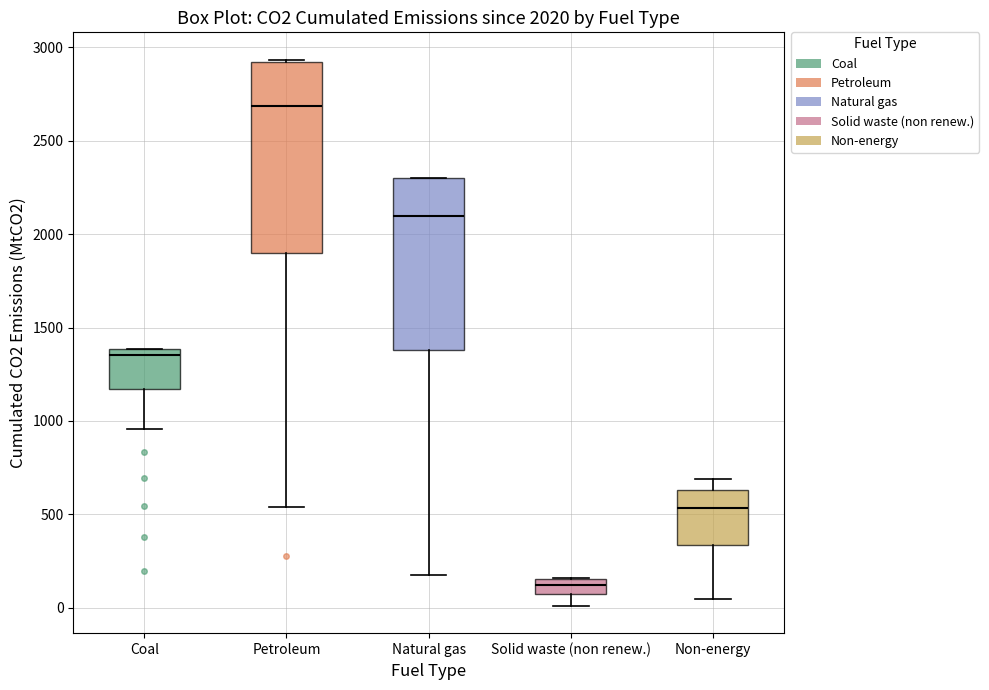

Comparing the boxes themselves (not the whiskers), which one is the tallest?

Petroleum